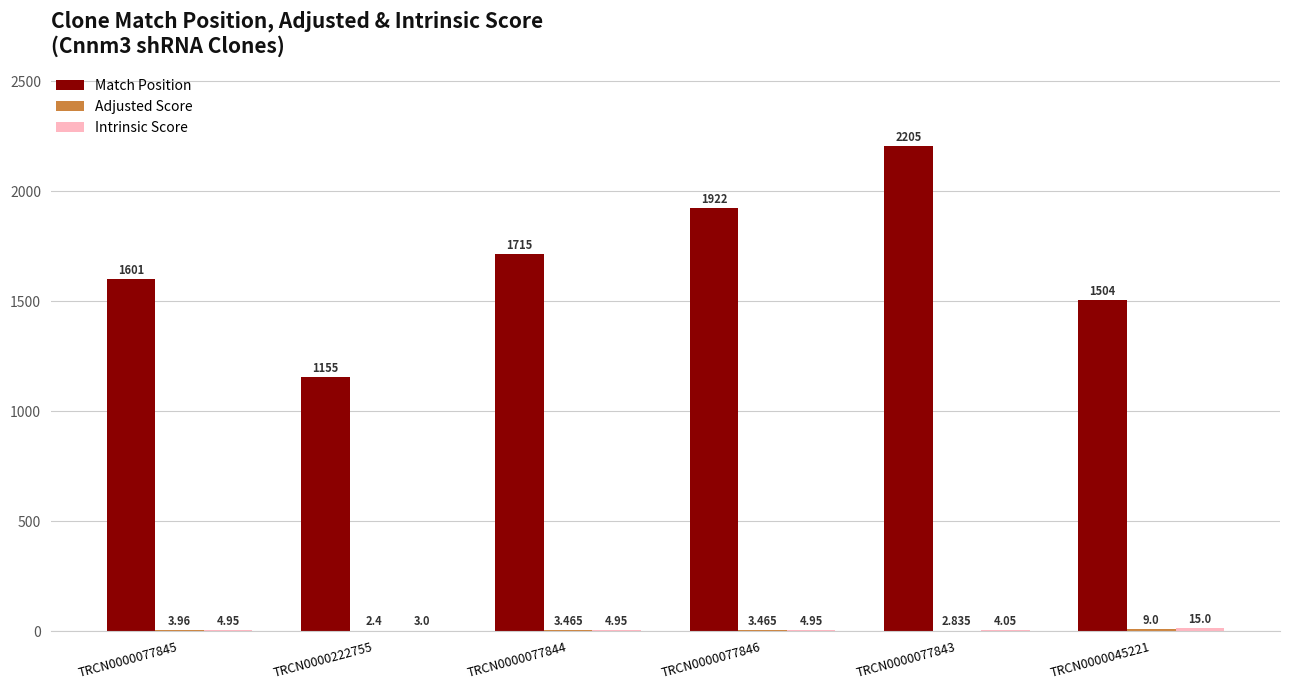

What is the sum of the Match Position values at TRCN0000077845 and TRCN0000222755?

2756.0